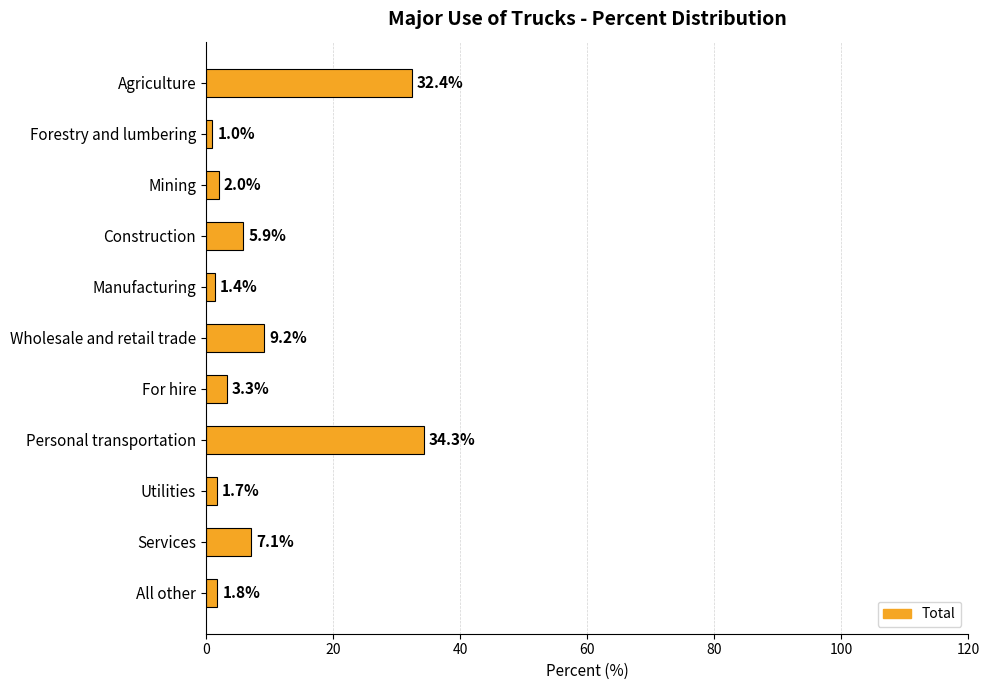

How many values exceed 3?

6